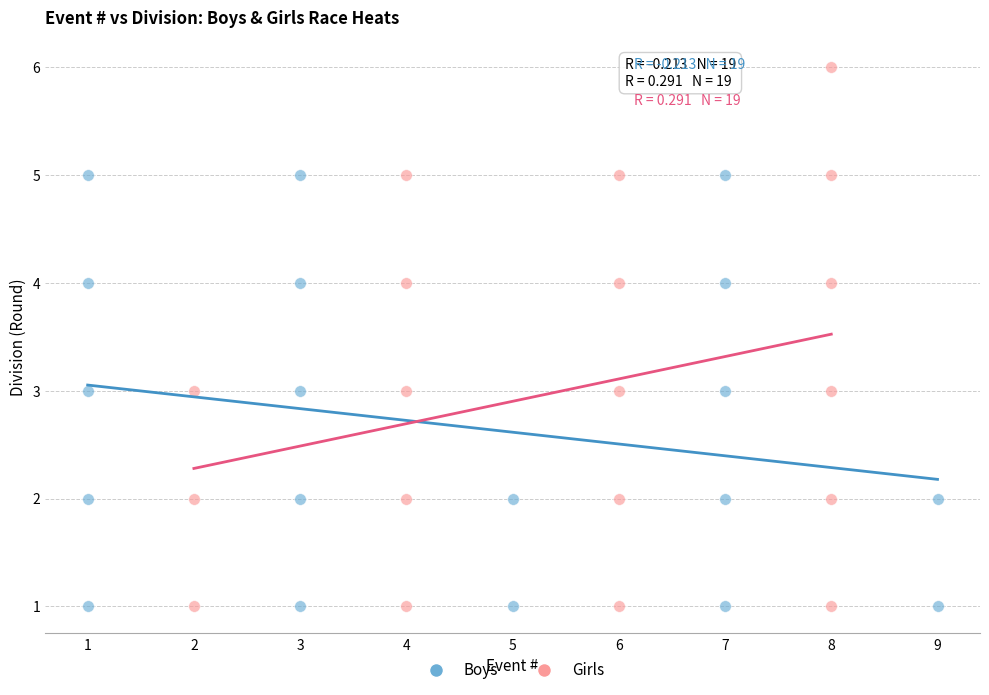

What are all the series names shown in the legend?

Boys, Girls